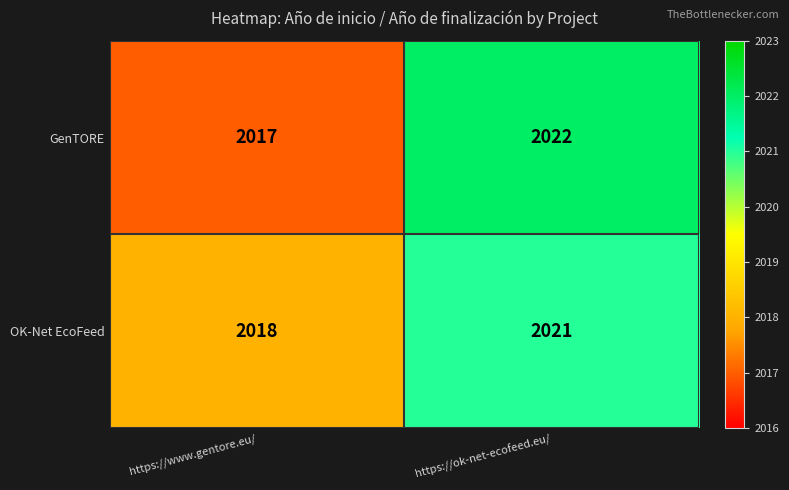

Reading left to right, list all the values displayed in this chart.

GenTORE: 2017	2022
OK-Net EcoFeed: 2018	2021